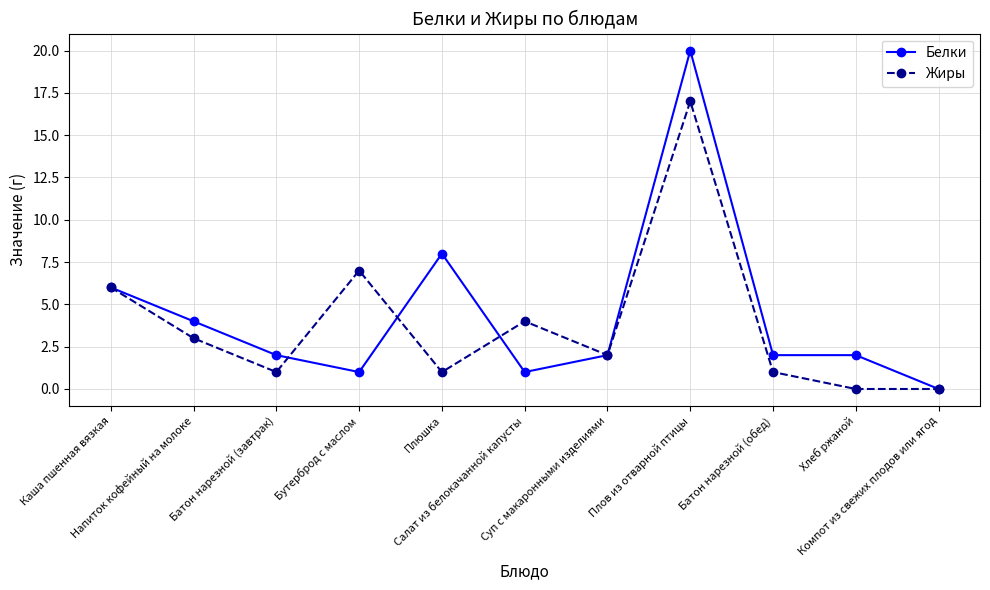

What is the difference between the Жиры values at Батон нарезной (завтрак) and Напиток кофейный на молоке?

2